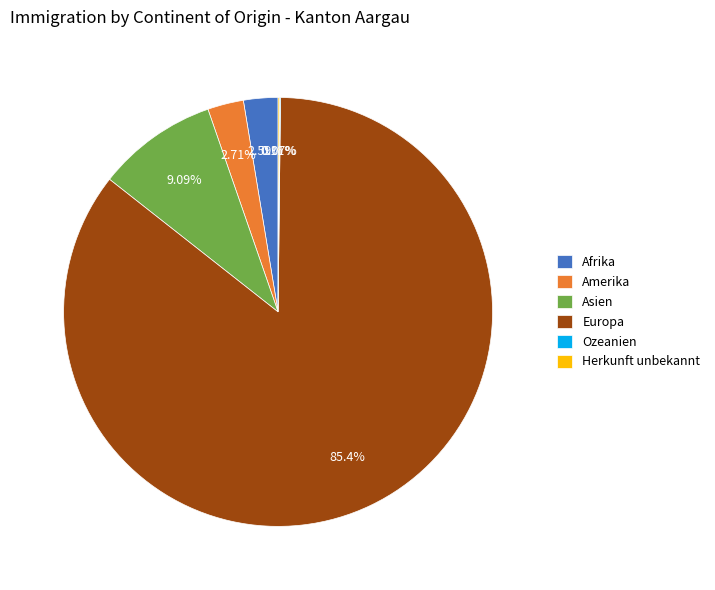

Is the sum of Amerika and Afrika greater than half?

No